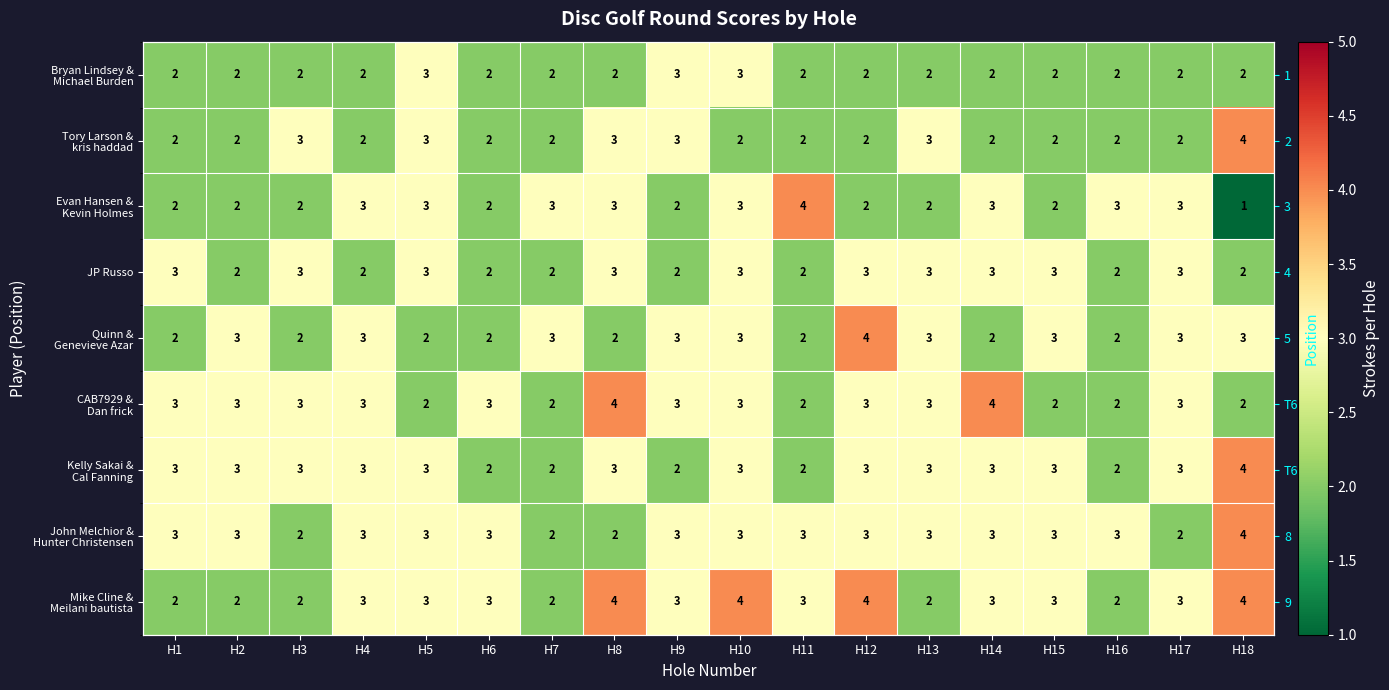

How many Kelly Sakai & Cal Fanning values are between 2 and 3?

17